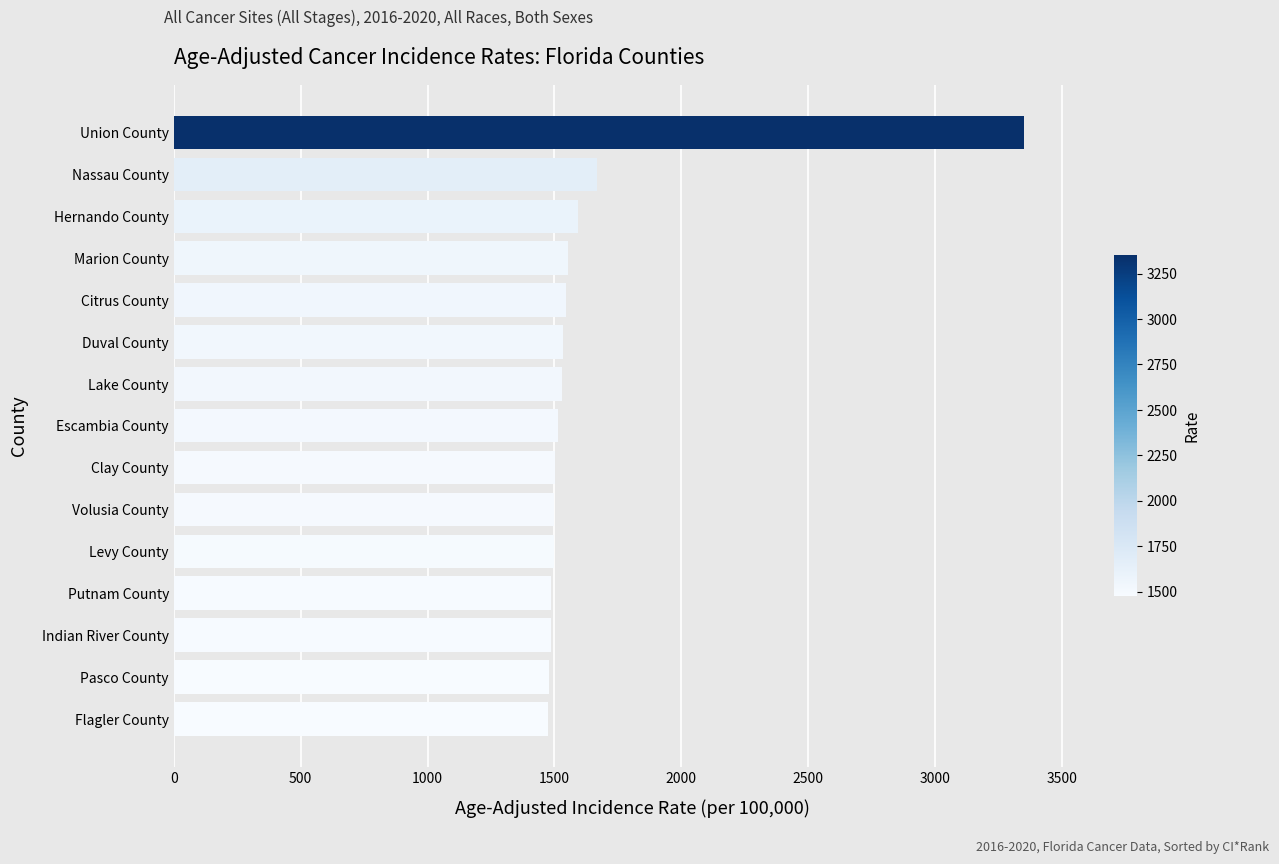

What is the value of the 11th bar from the top?

1496.5